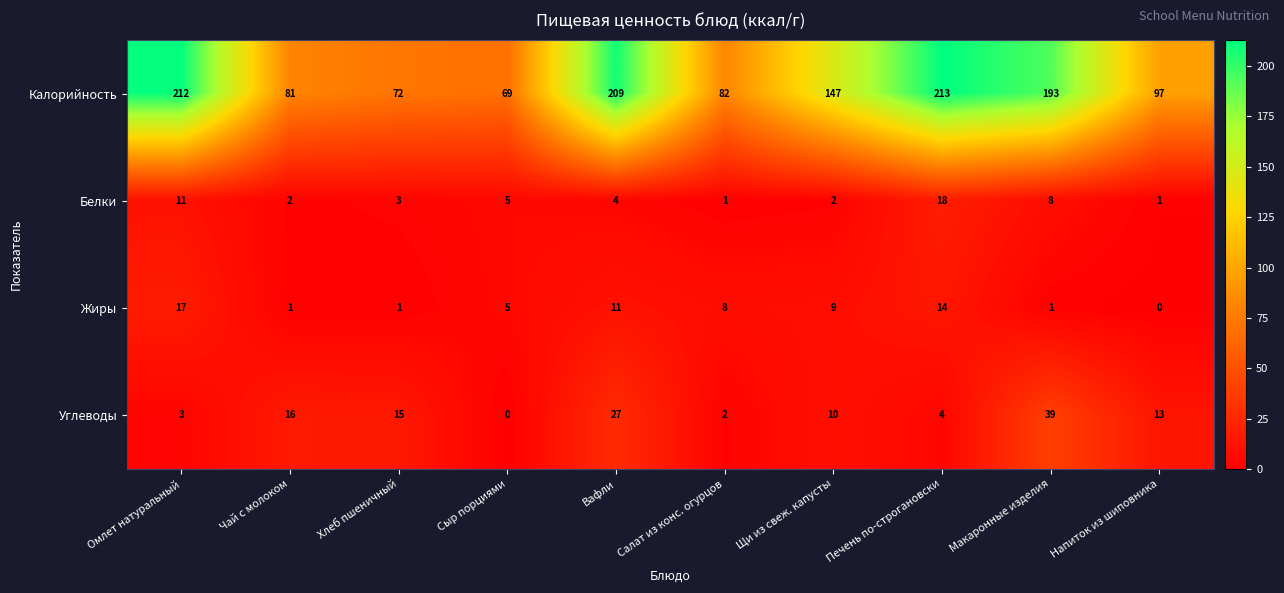

Where is Жиры nearest to the value 8?

Салат из конс. огурцов